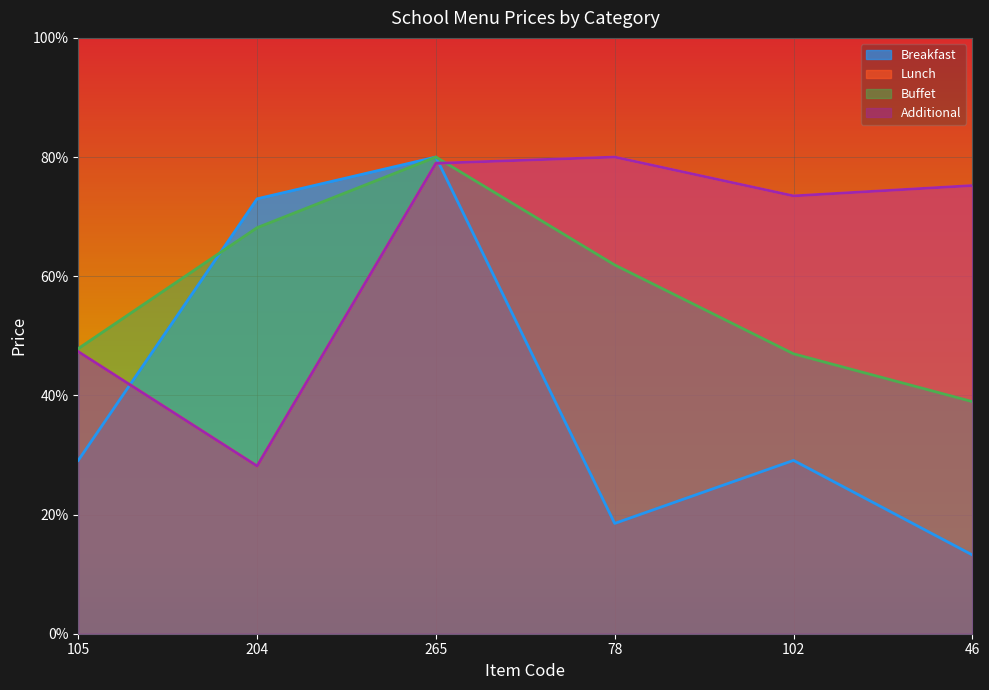

What is the maximum value shown in the chart?

80.0